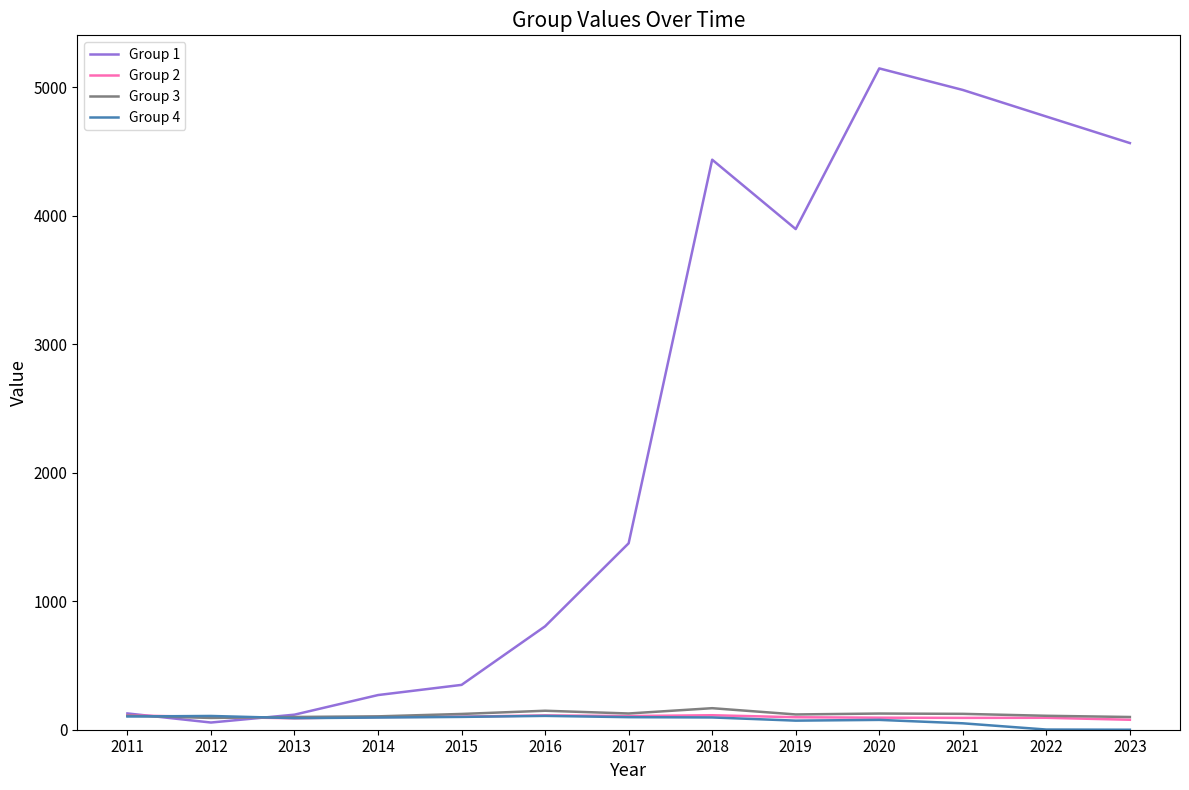

What is the approximate value of Group 4 at 2015?

99.8